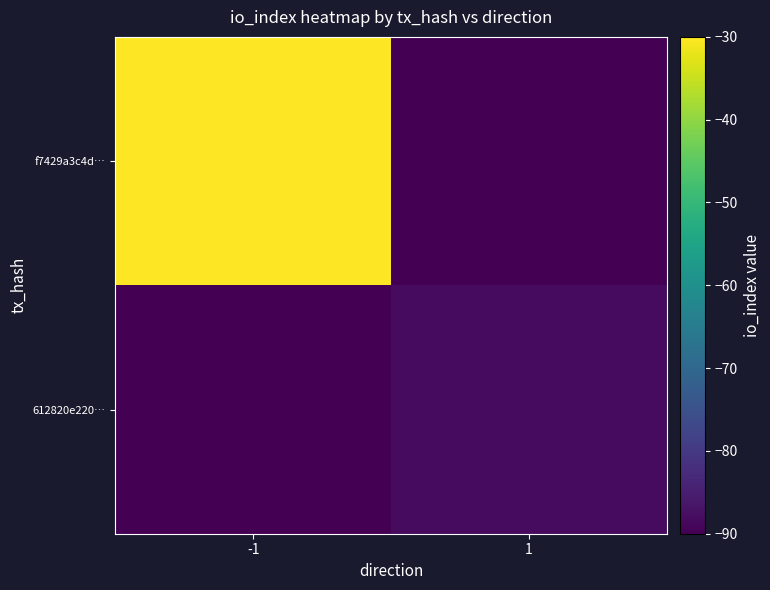

What is the total value across all series at -1?

-120.0